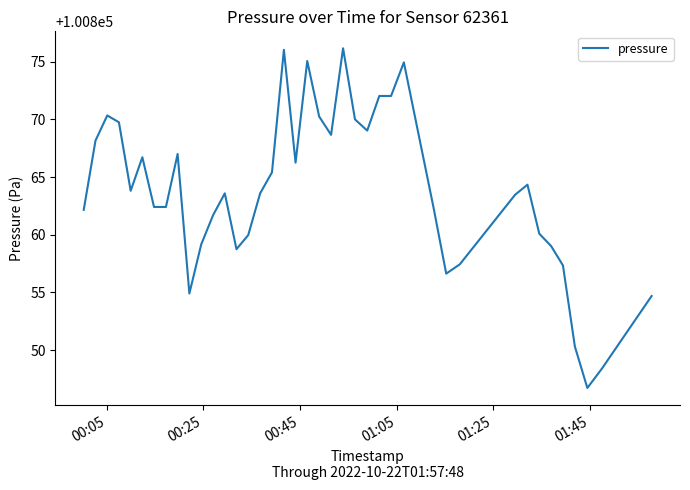

What is the difference between the maximum and minimum values?

29.4